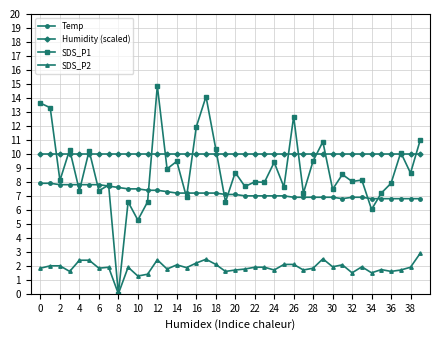

What is the greatest value displayed?

14.9